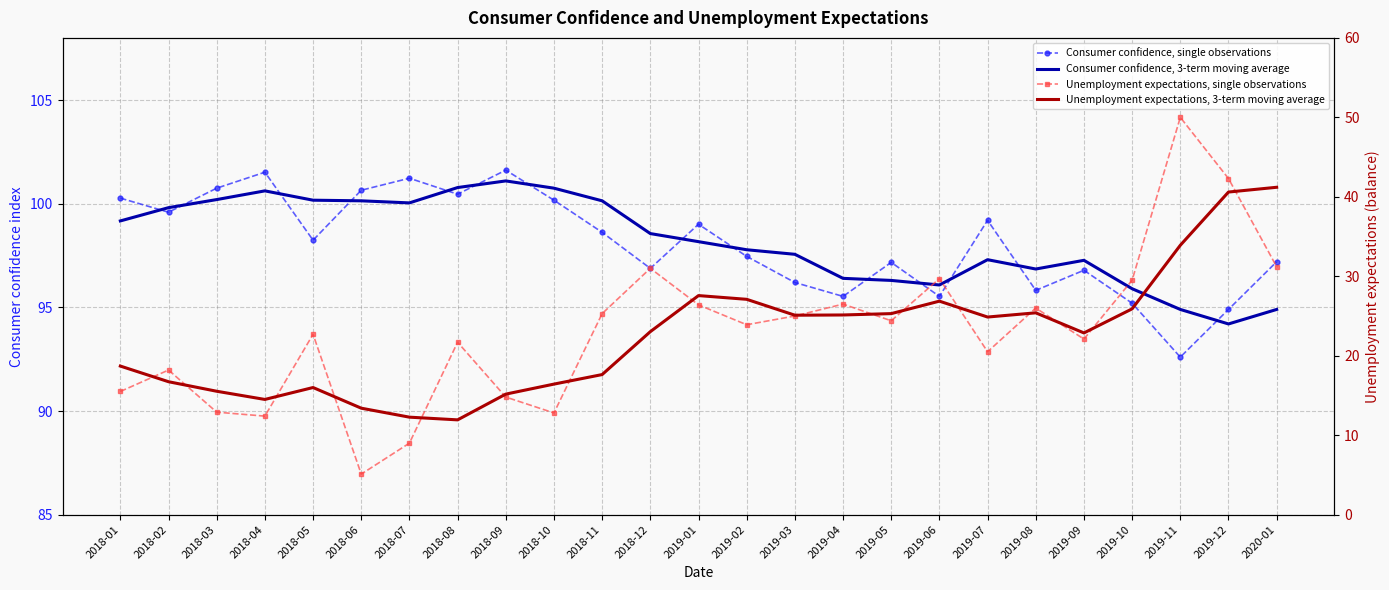

Rank the series by their maximum value, from highest to lowest.

Consumer confidence, single observations, Consumer confidence, 3-term moving average, Unemployment expectations, single observations, Unemployment expectations, 3-term moving average